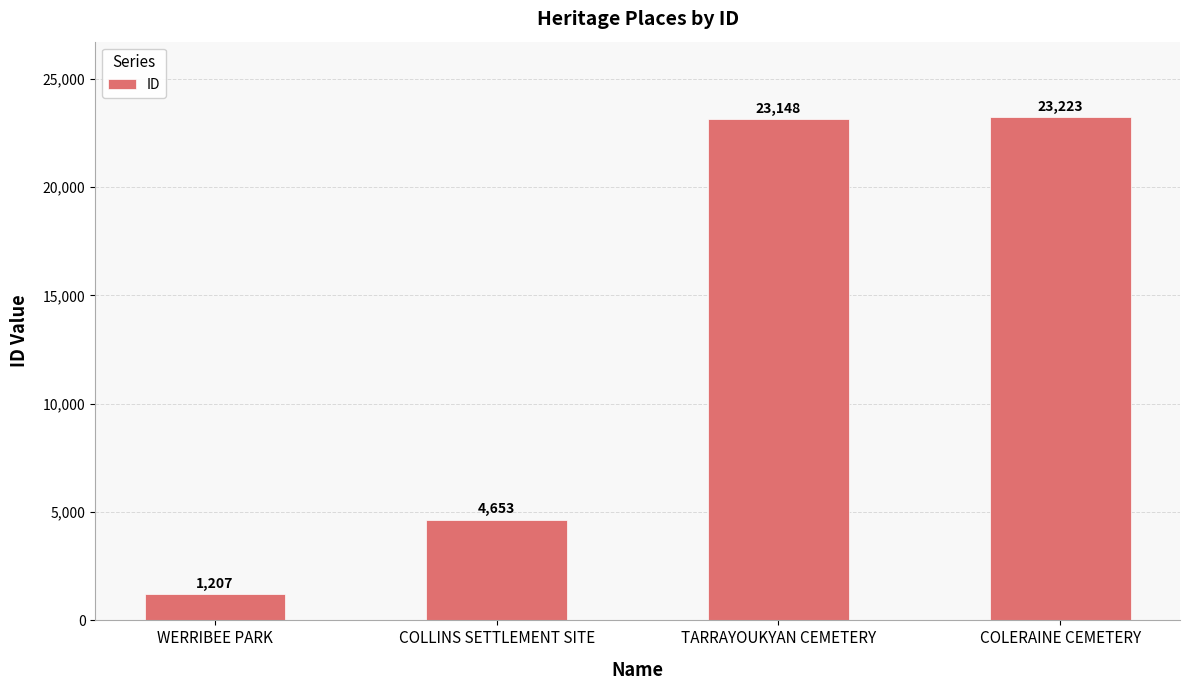

What is the difference between the values at WERRIBEE PARK and TARRAYOUKYAN CEMETERY?

21941